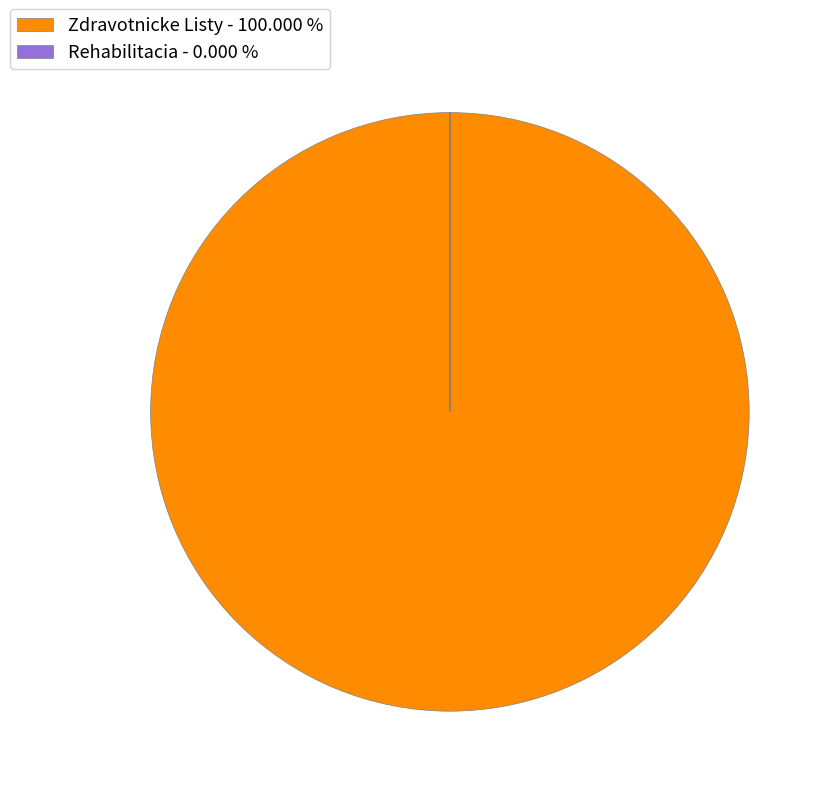

Is there a majority slice in this chart?

Yes